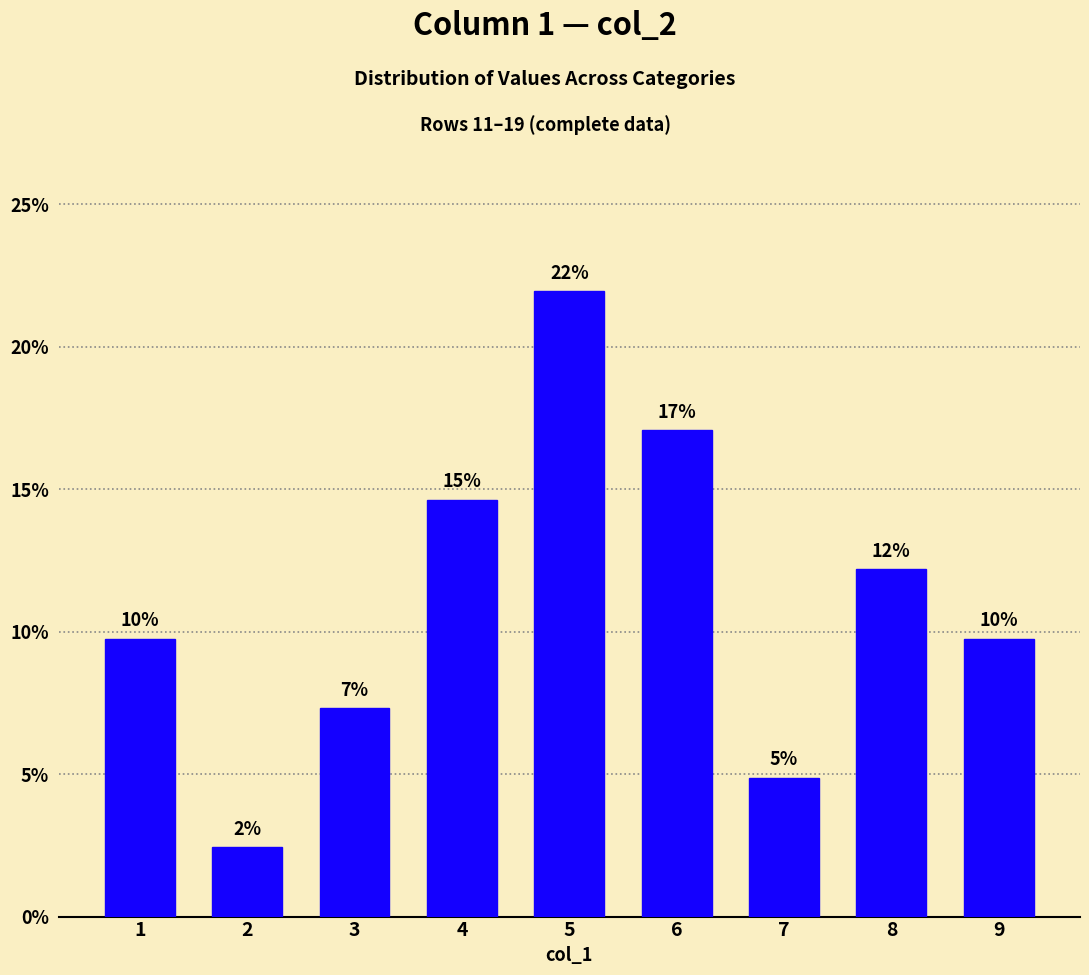

Which label corresponds to the largest value in the chart?

5